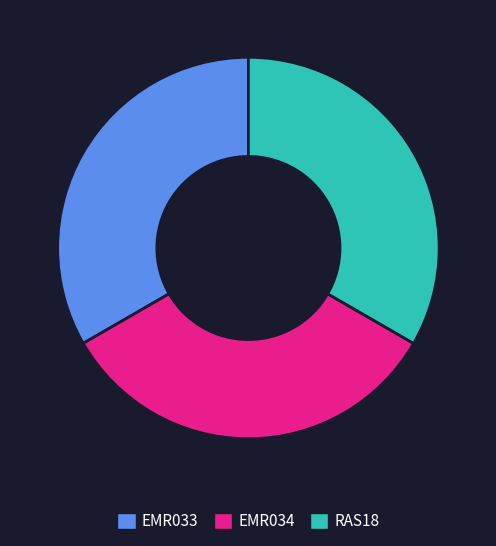

Approximately how many times larger is the value at EMR034 compared to RAS18?

1.0